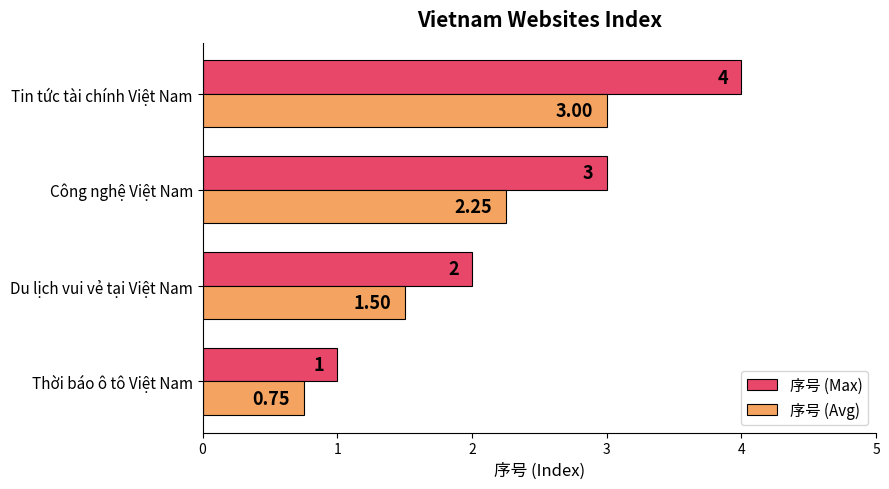

At which category is the sum across all series the highest?

Tin tức tài chính Việt Nam